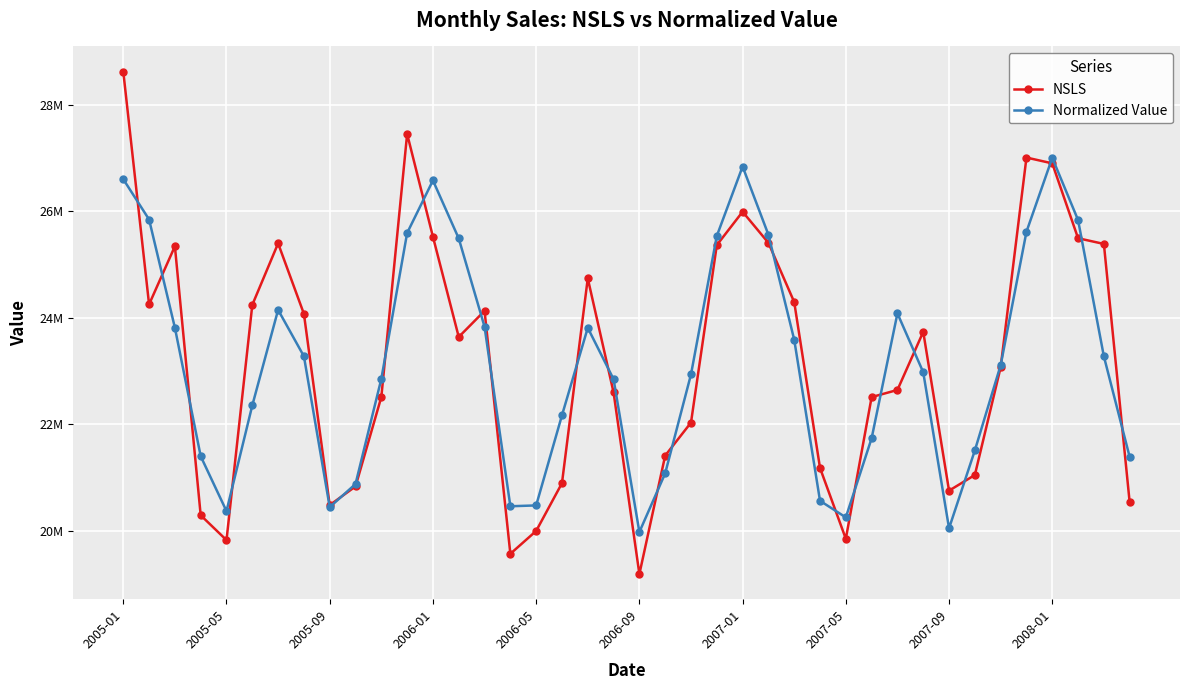

What is the sum of all NSLS values?

928083392.2